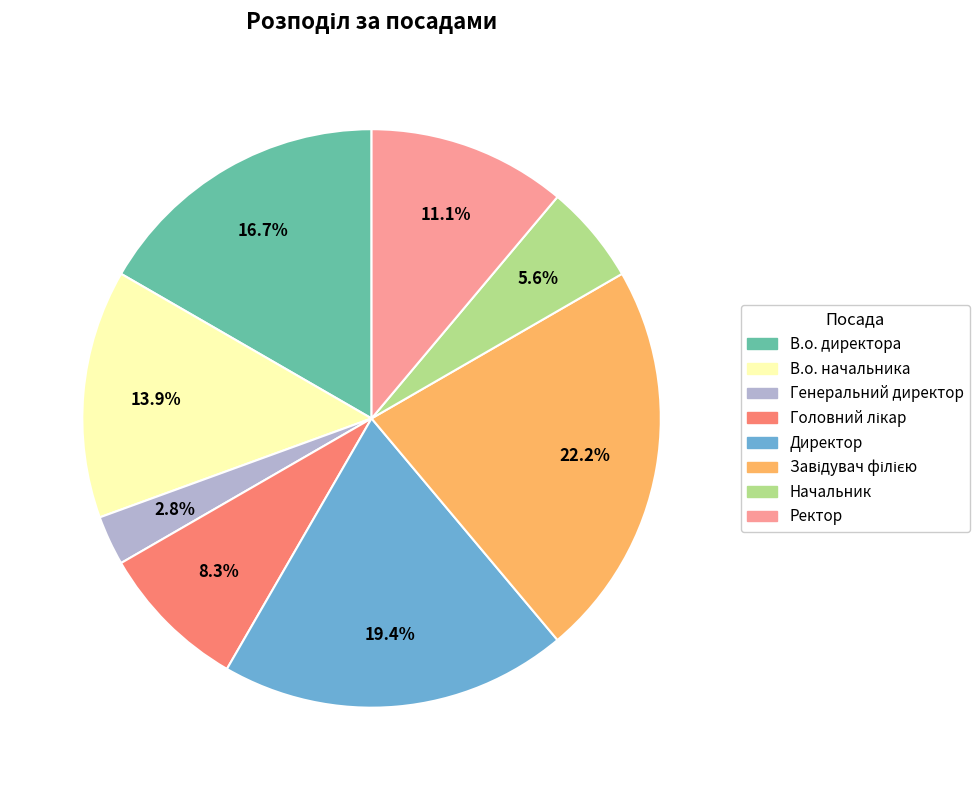

Which slice is the smallest?

Генеральний директор